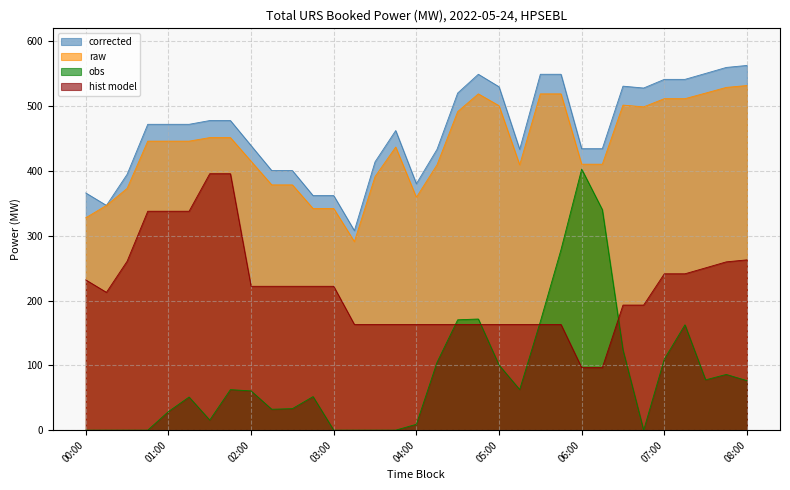

Does the chart have visible grid lines?

Yes